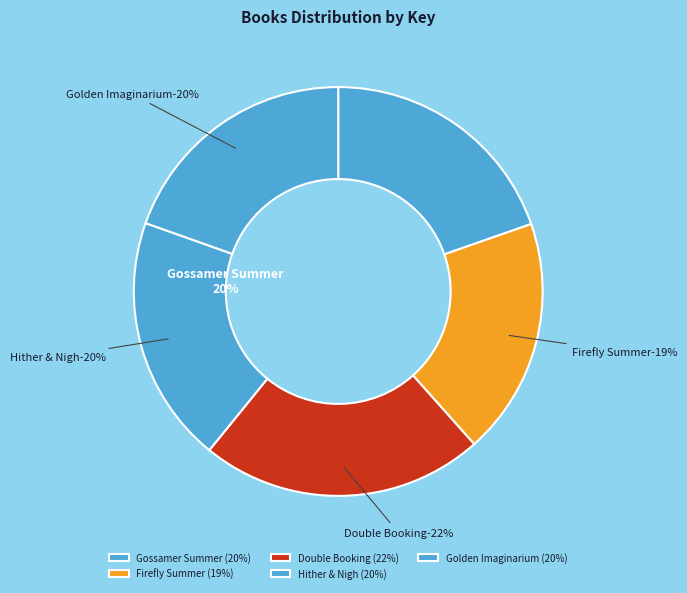

To the nearest percent, what portion does Golden Imaginarium represent?

20%